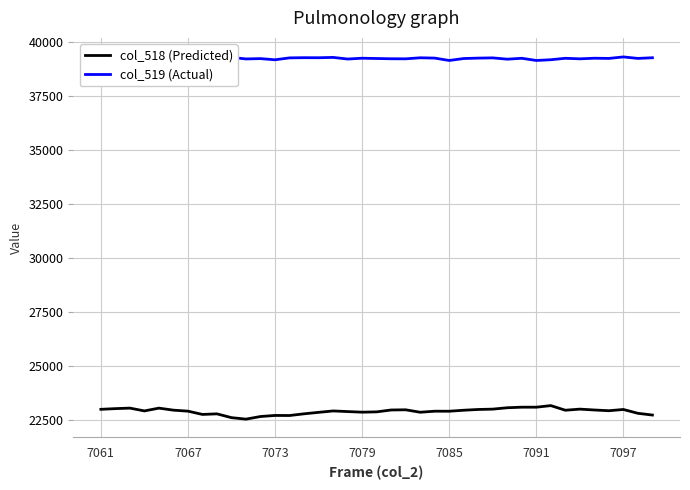

The col_518 (Predicted) series shows 22859 at 7079. True or false?

True